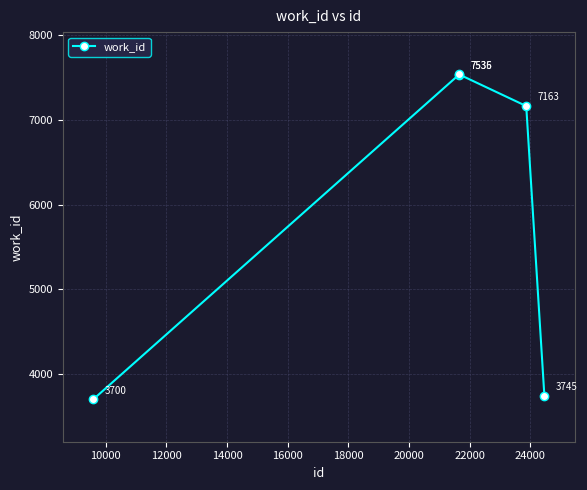

How many points are higher than both their immediate neighbors (excluding endpoints)?

1